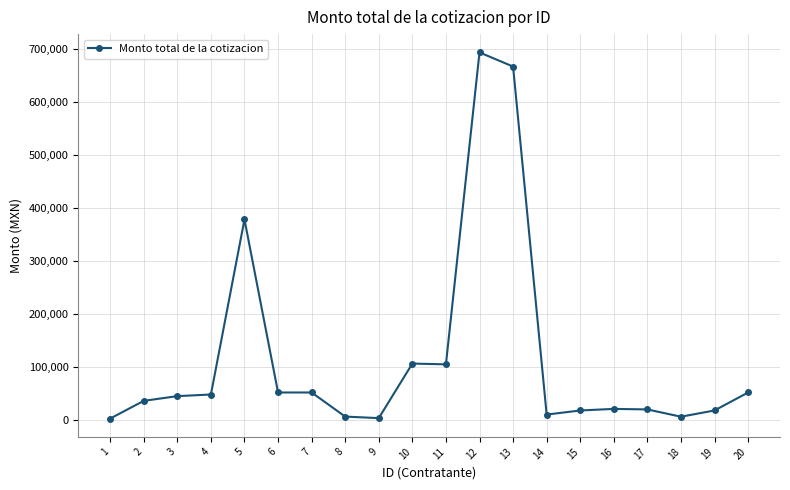

What is the average value?

117129.8